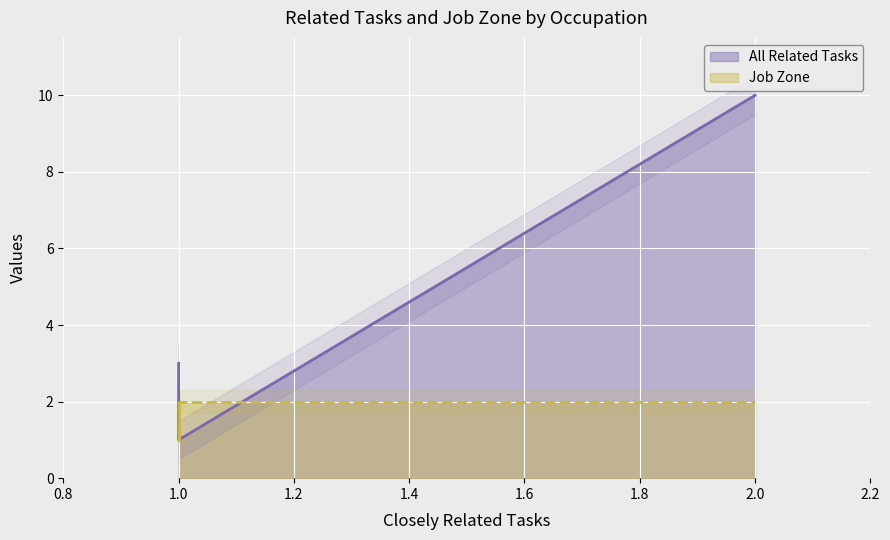

How many distinct data groups are displayed?

2